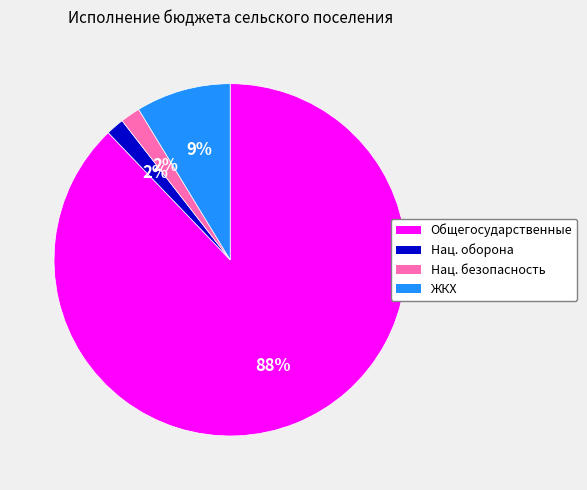

To the nearest percent, what is the average slice percentage?

25%